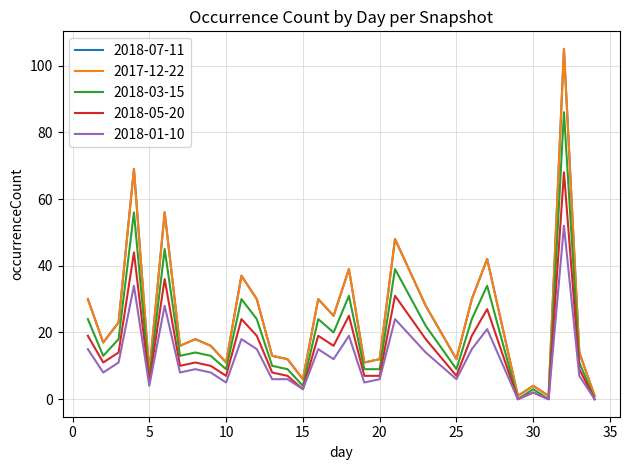

Does the chart have visible grid lines?

Yes